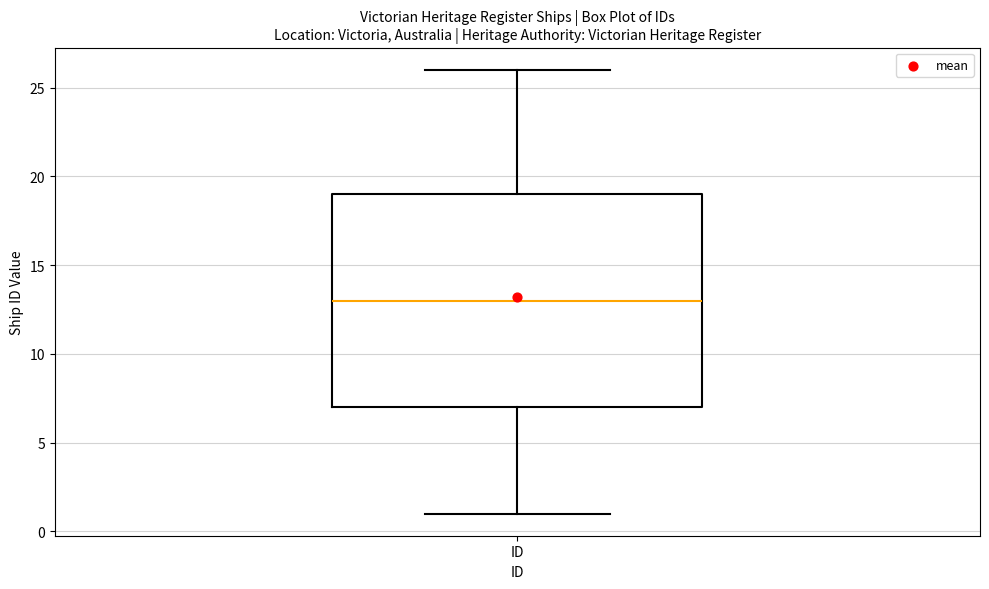

Read this box plot against the y-axis: the position of the median line, the range covered by the box, and the ends of both whiskers. The values are not printed on the chart, so give them approximately, as read against the axis.

median 13, box 7 to 19, whiskers 1 to 26